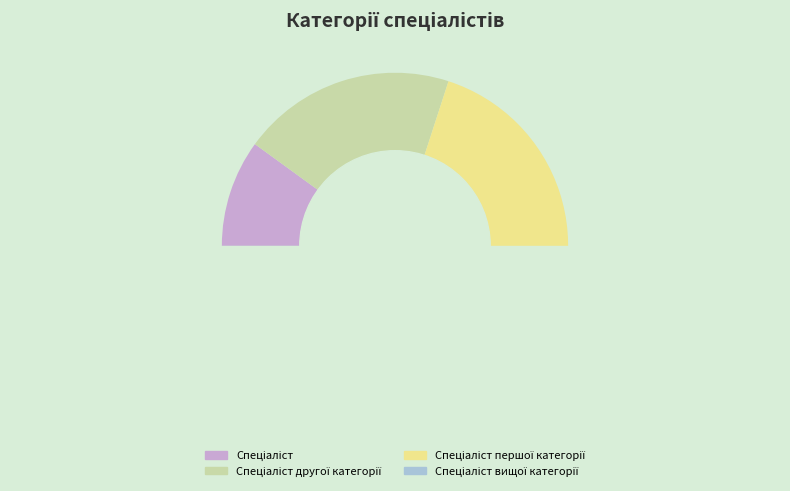

Is Спеціаліст вищої категорії the majority of the pie?

No